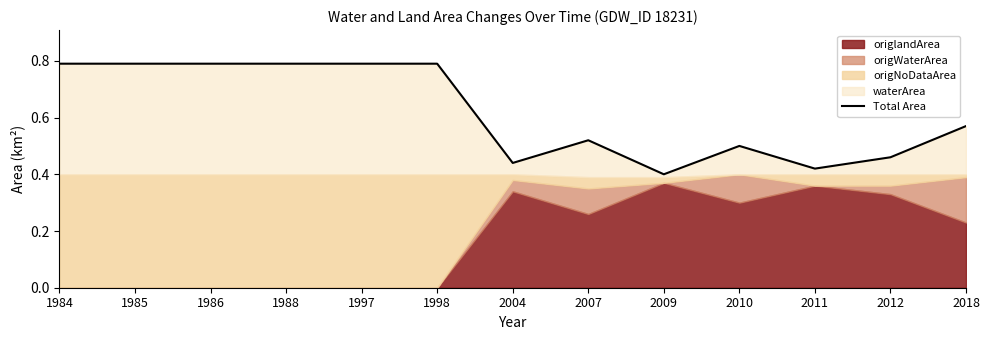

Between 1984 and 2007, which is larger?

1984